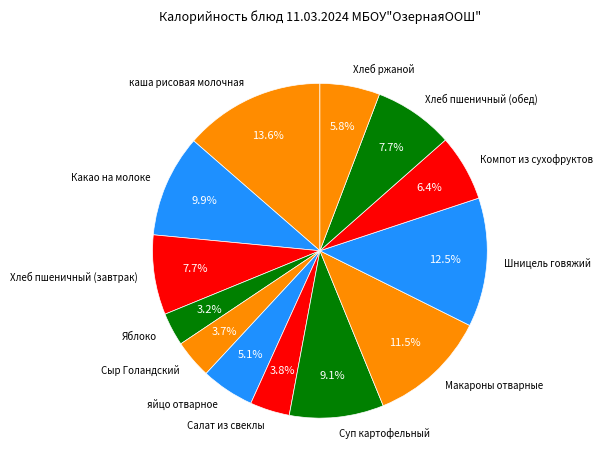

To the nearest percent, what is the combined percentage of Сыр Голандский and Хлеб ржаной?

10%